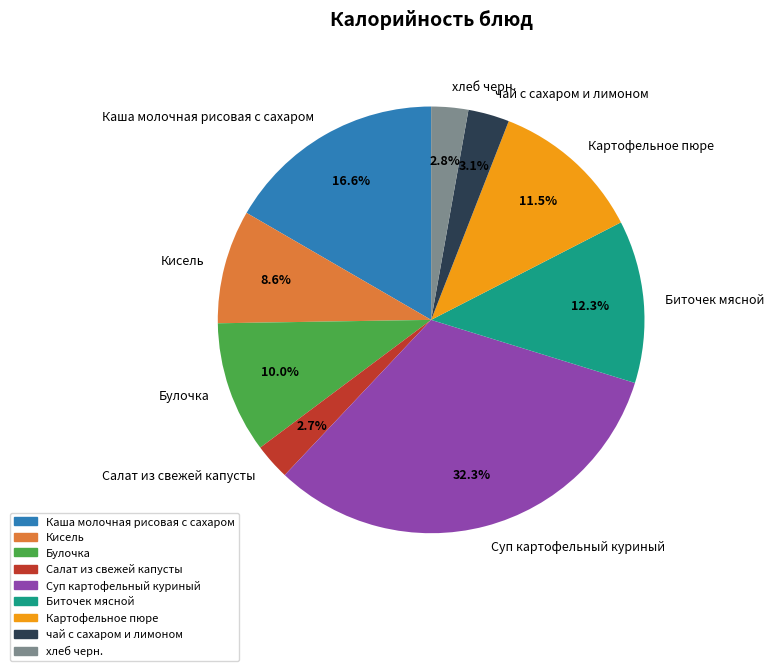

Does чай с сахаром и лимоном represent more than half of the total?

No